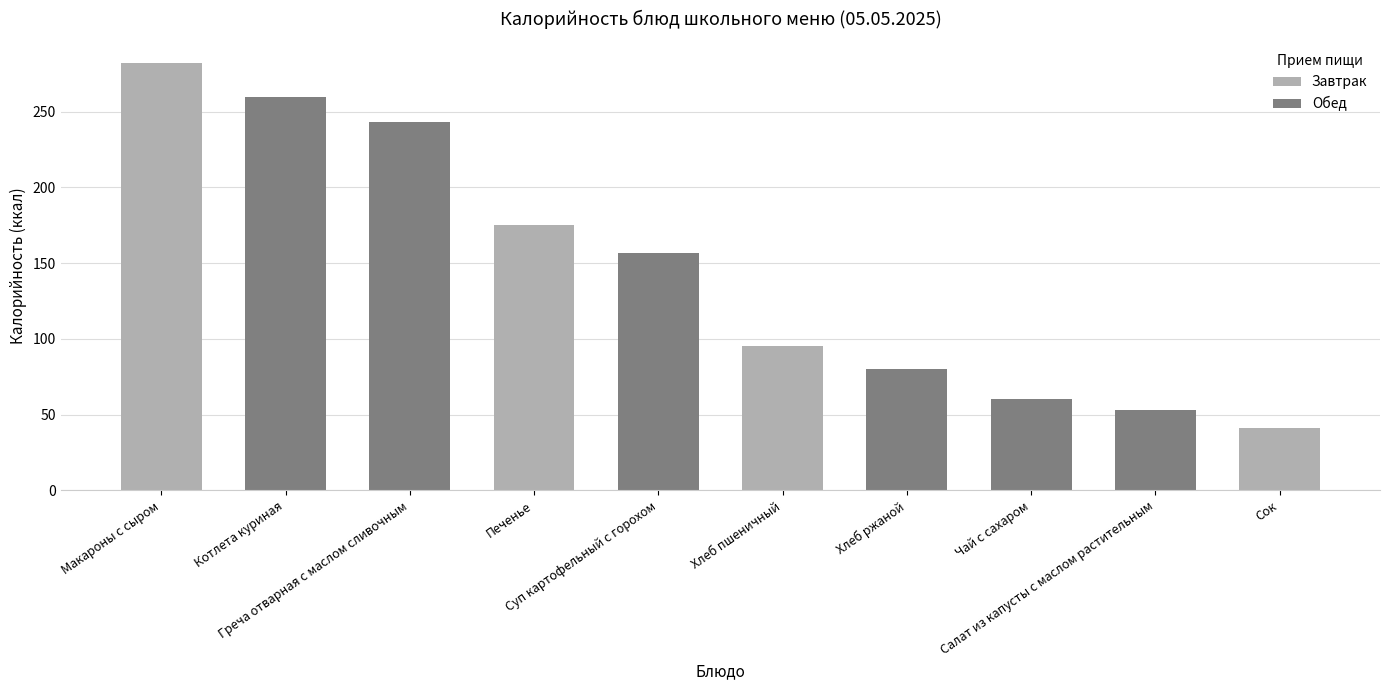

Are the bars horizontal?

No